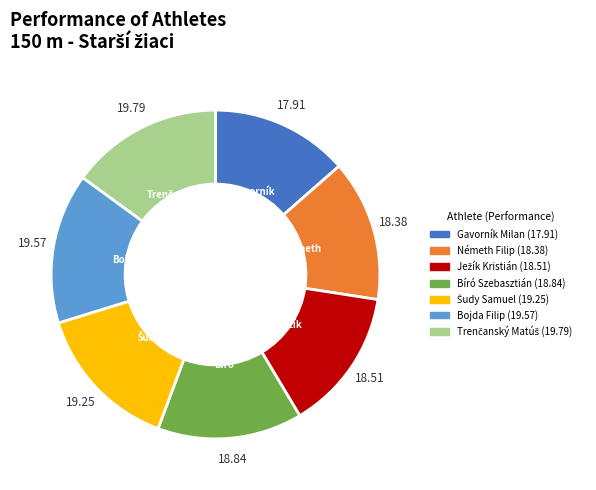

Combined, do Gavorník Milan and Németh Filip account for over 50%?

No